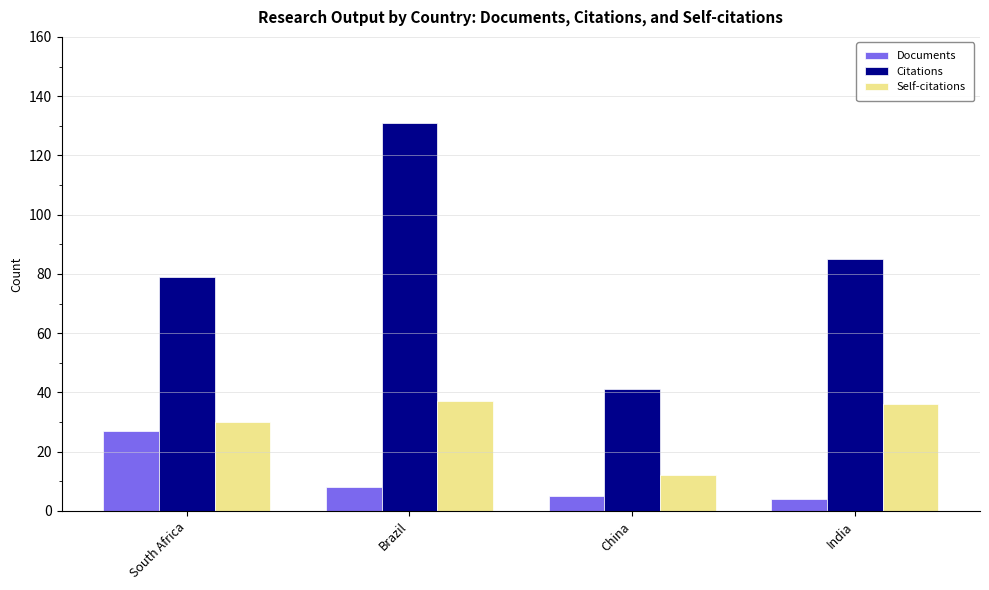

Which series changed the most between Brazil and India?

Citations